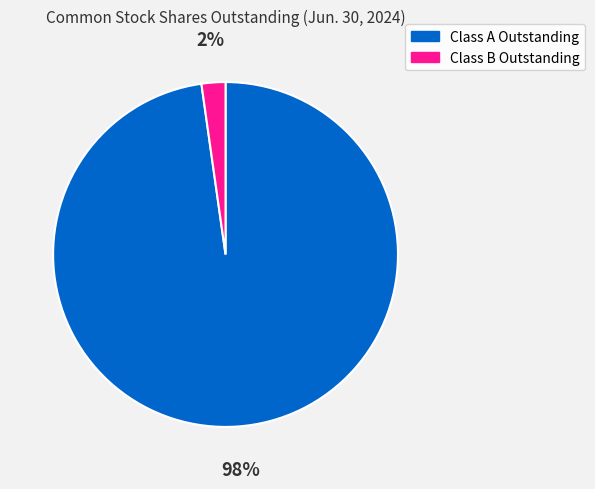

What percentage is the Class B Outstanding slice, to the nearest percent?

2%